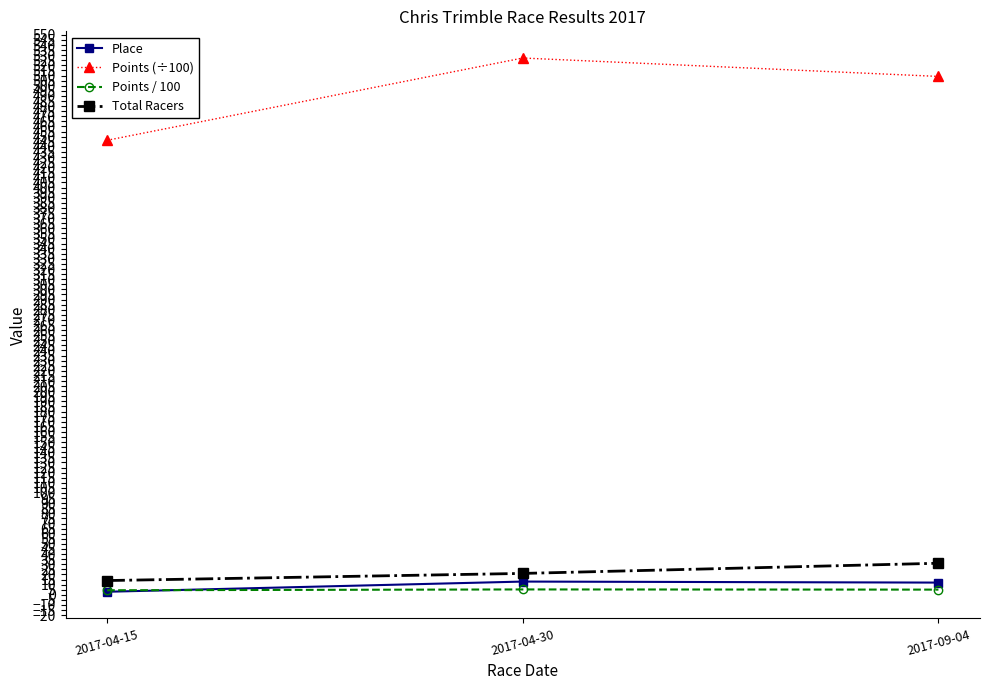

Which series has the widest spread of values?

Points (÷100)